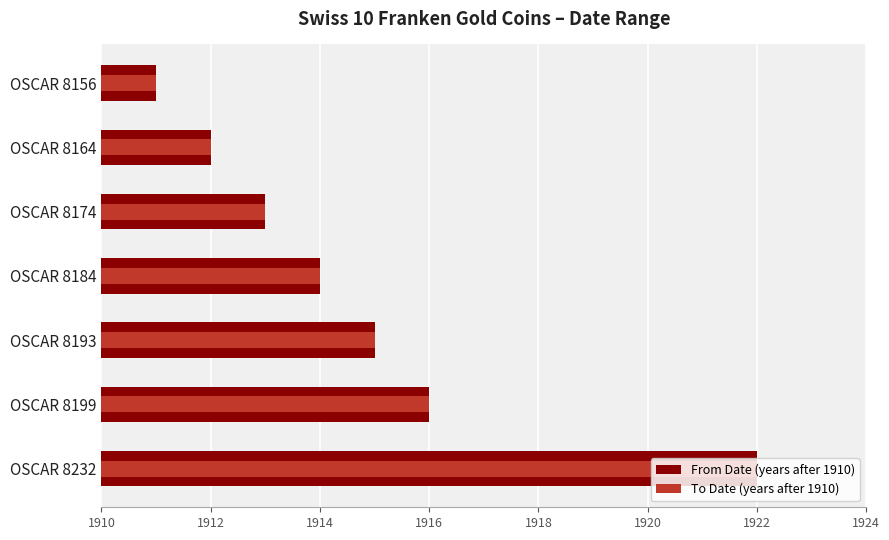

Rank the series by their maximum value, from highest to lowest.

From Date (years after 1910), To Date (years after 1910)